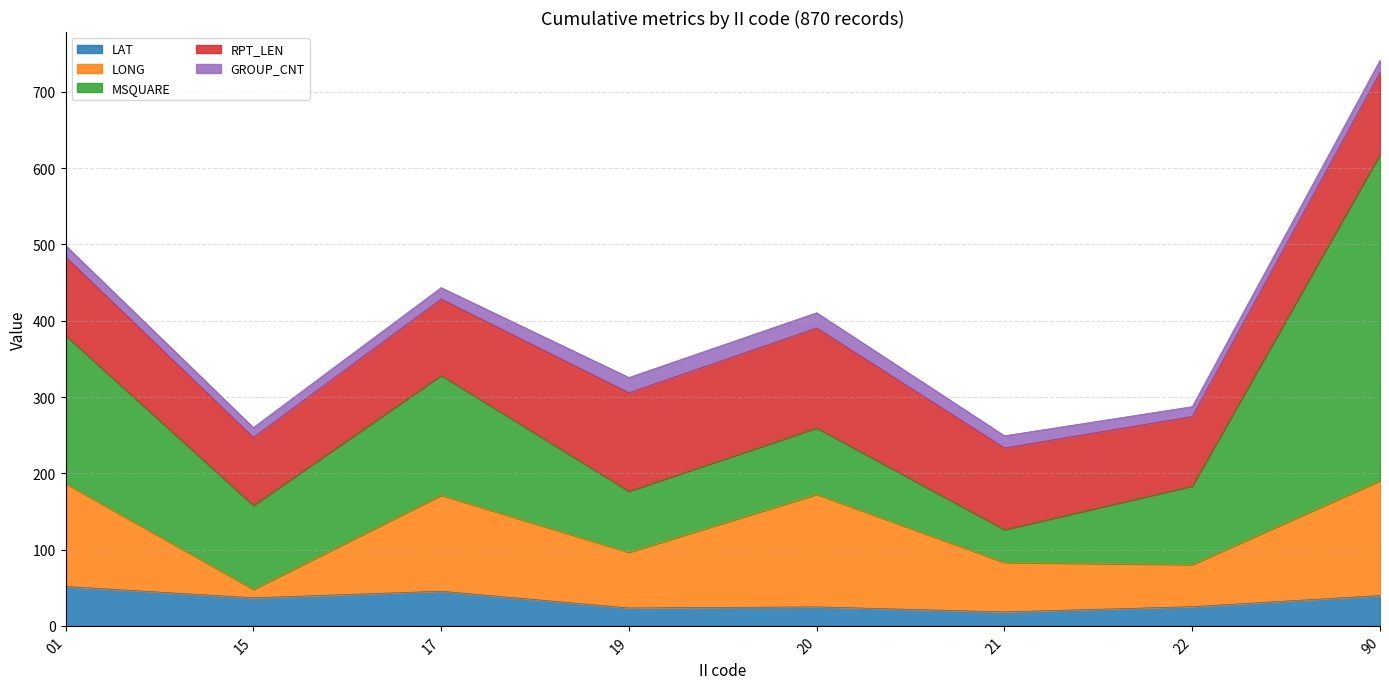

At which label does RPT_LEN reach its minimum?

15